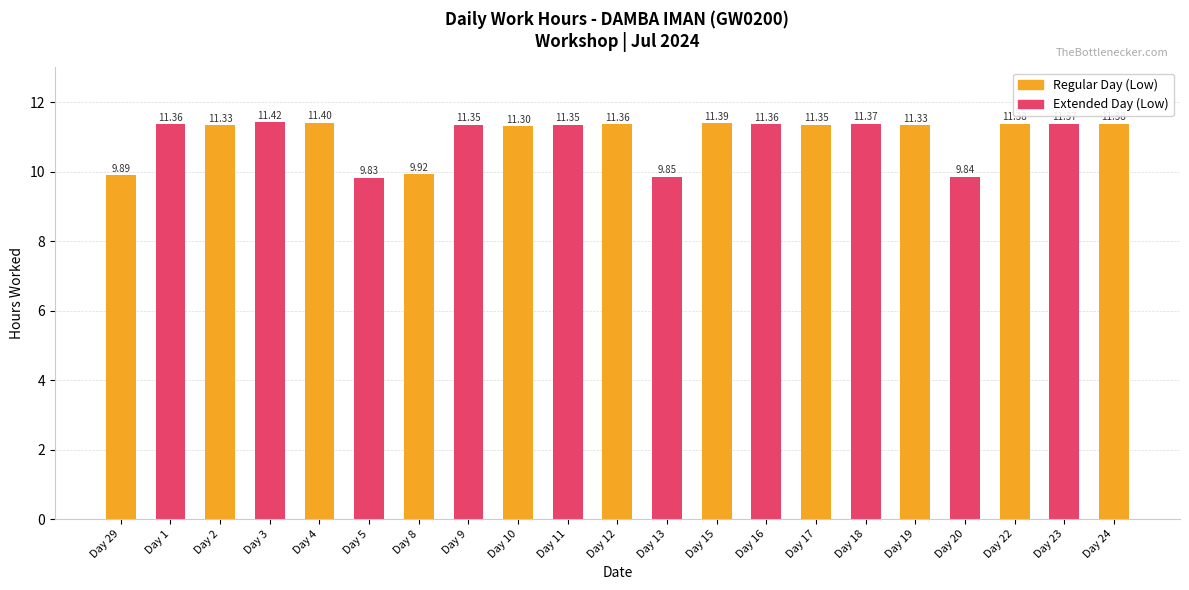

What is the label of the 11th bar from the left?

Day 12